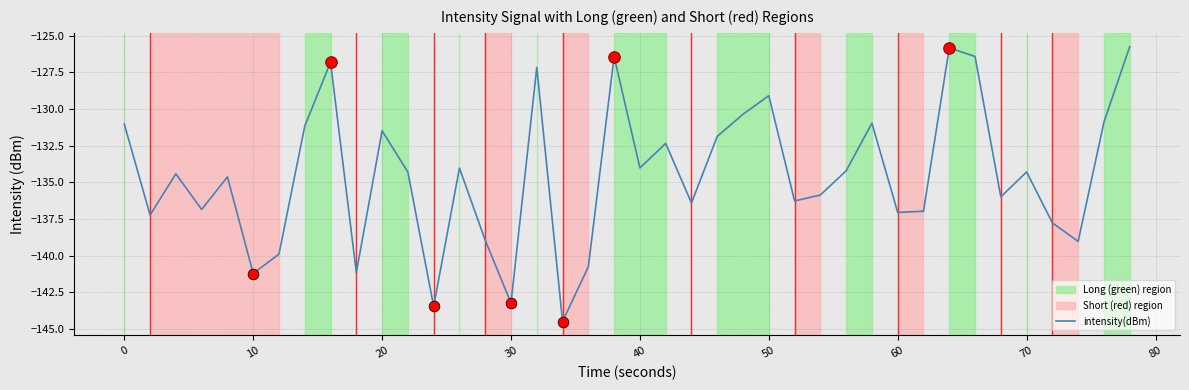

What is the smallest value displayed?

-144.5